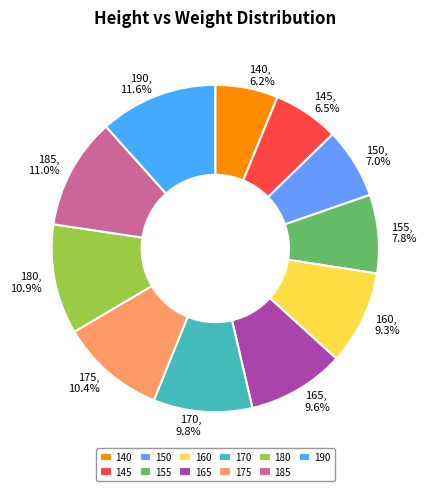

True or false: 160 accounts for 9% of the total.

True